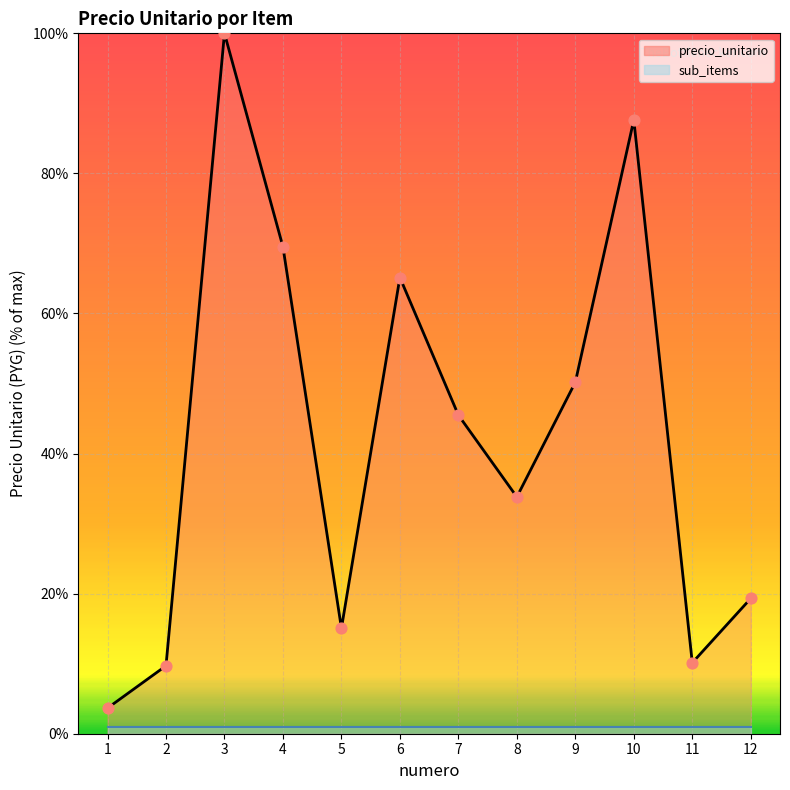

Which series has the largest total across all categories?

precio_unitario_line